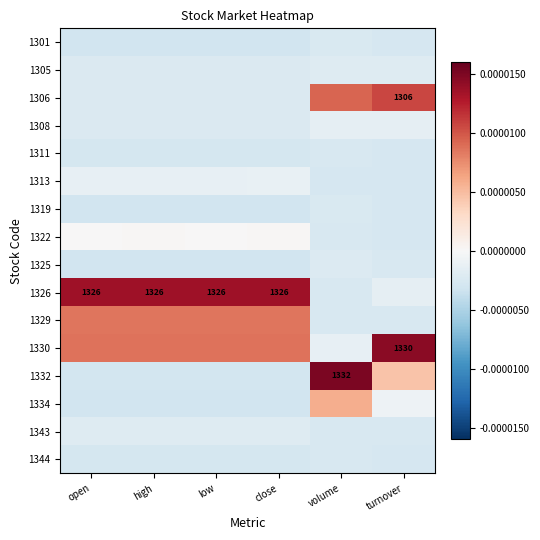

The 1326 series shows 1326.0 at high. True or false?

True